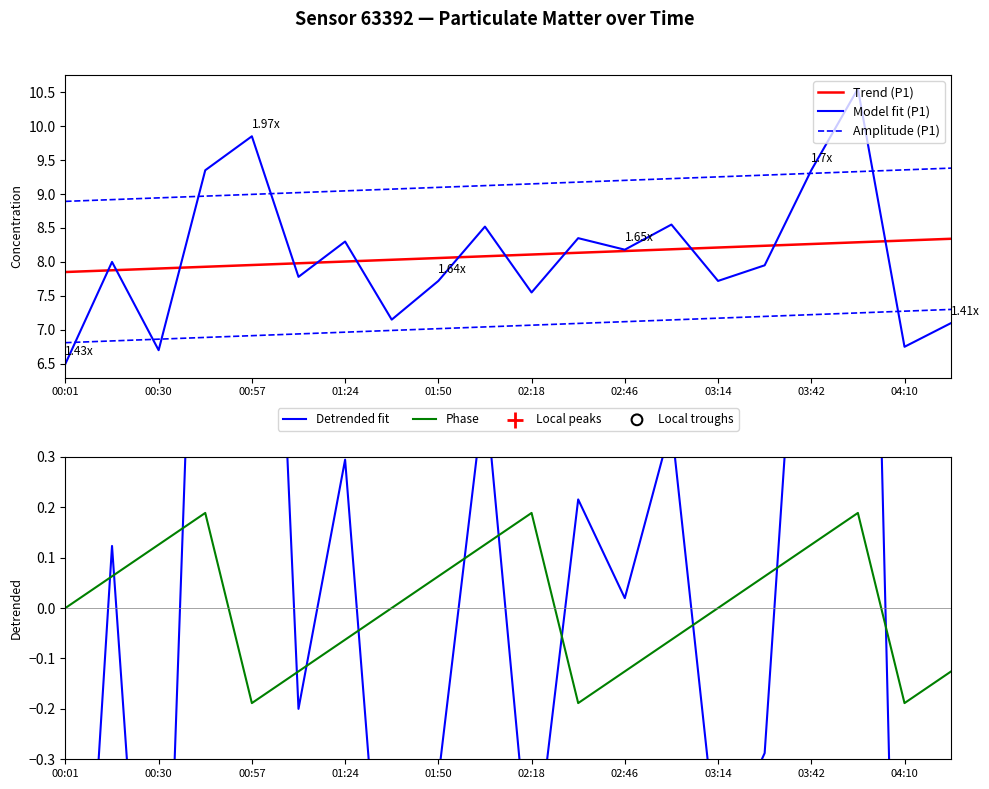

Which has a higher value, 00:16 or 03:00?

03:00